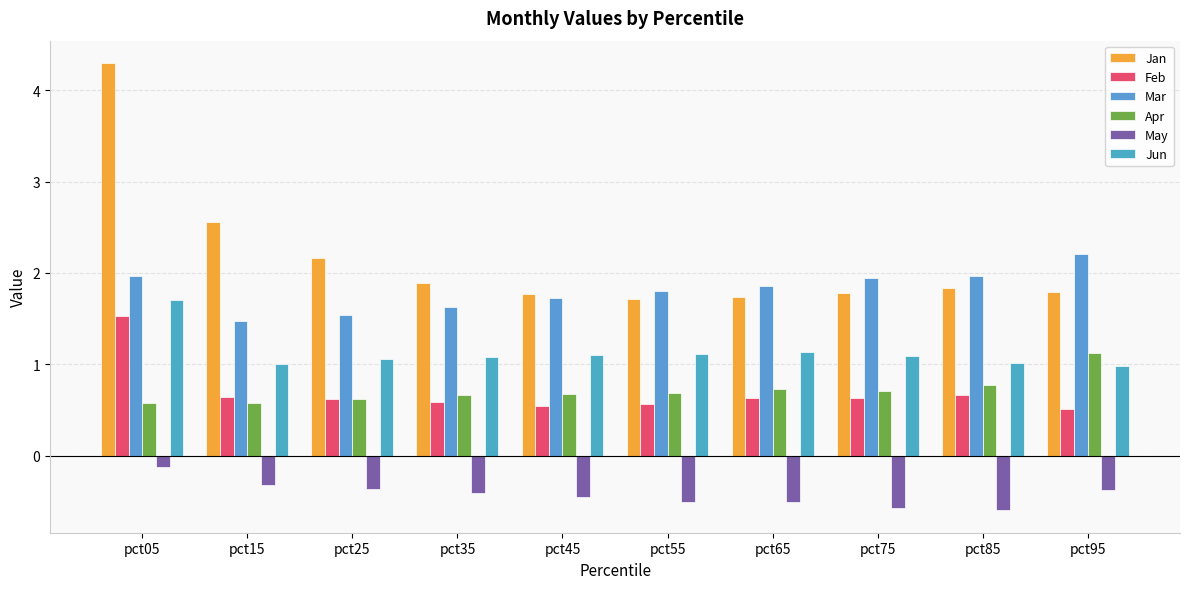

What are all the series names shown in the legend?

Jan, Feb, Mar, Apr, May, Jun